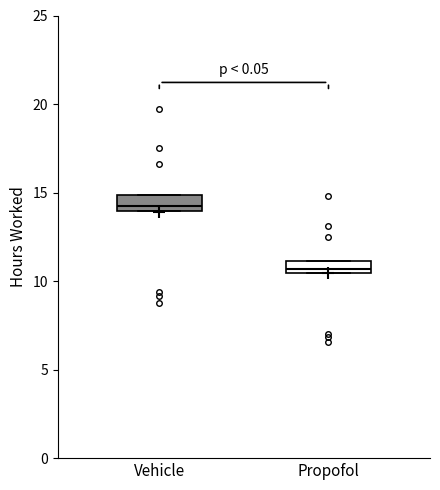

Where is the lower edge of the box for Vehicle on the y-axis? The values are not printed on the chart, so give them approximately, as read against the axis.

14.0